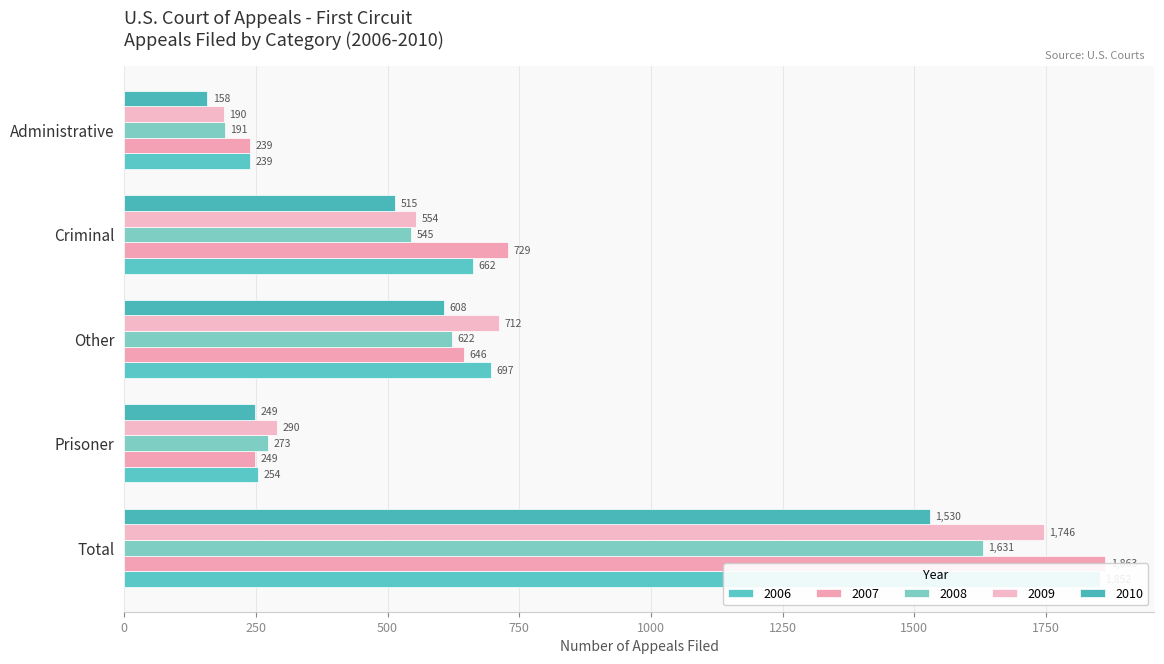

What are all the series names shown in the legend?

2006, 2007, 2008, 2009, 2010